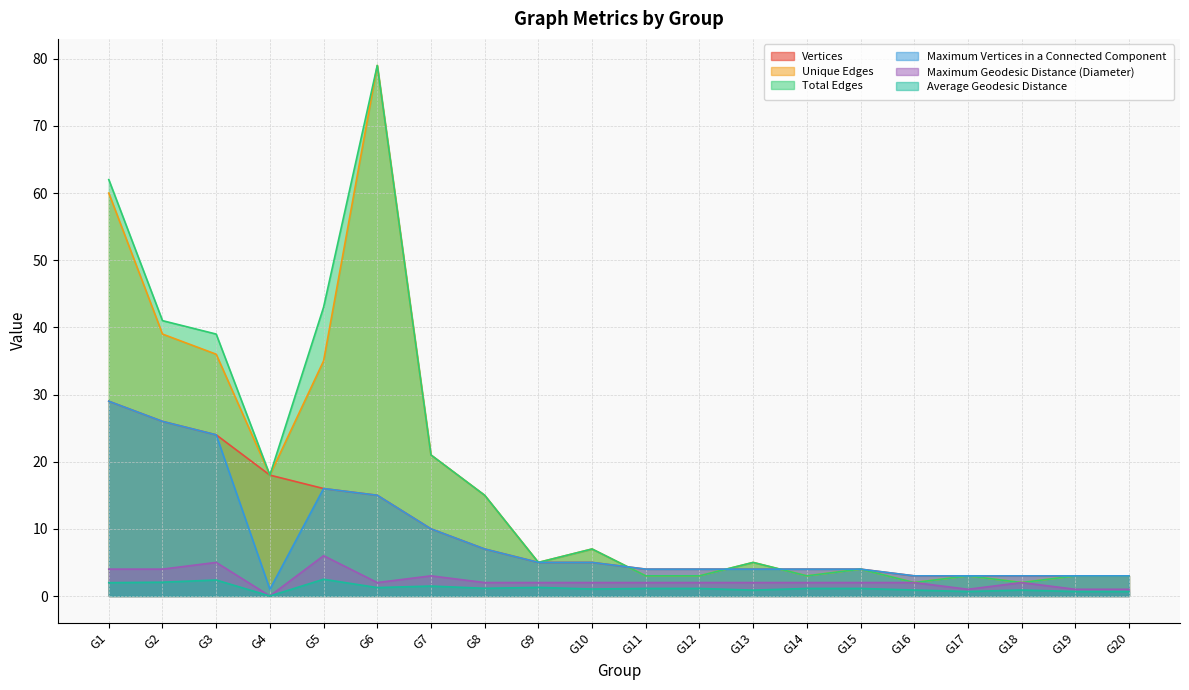

True or false: Maximum Geodesic Distance (Diameter) and Average Geodesic Distance cross at least once.

False